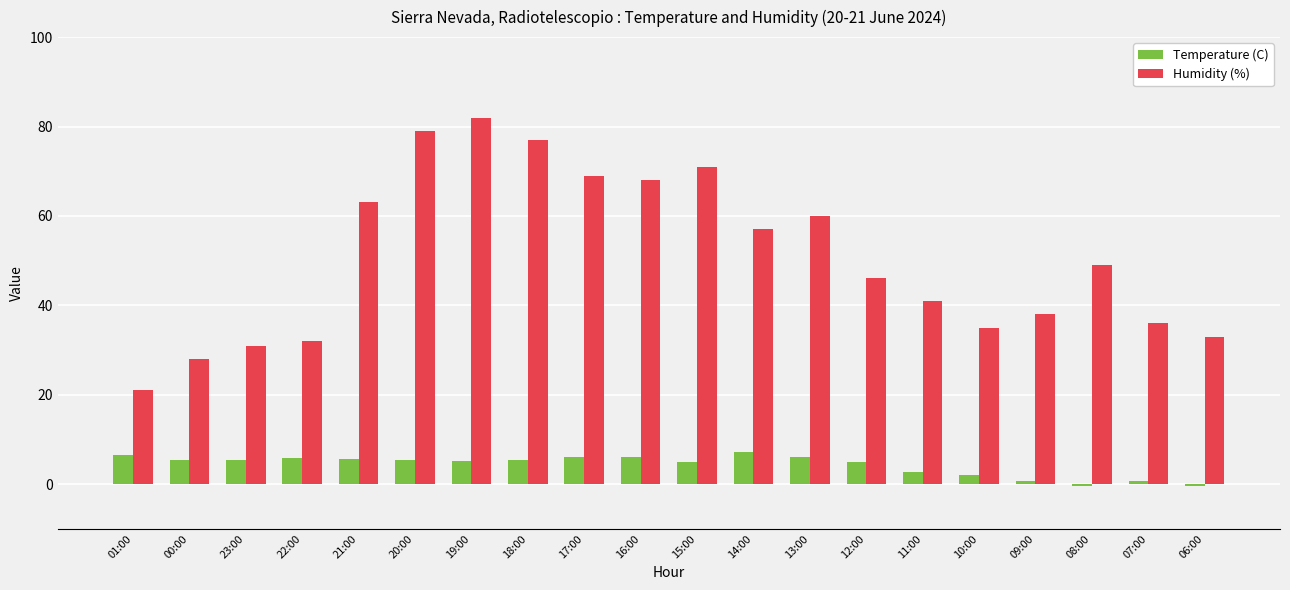

What is the difference between the second highest and second lowest values in the Temperature (C) series?

6.8